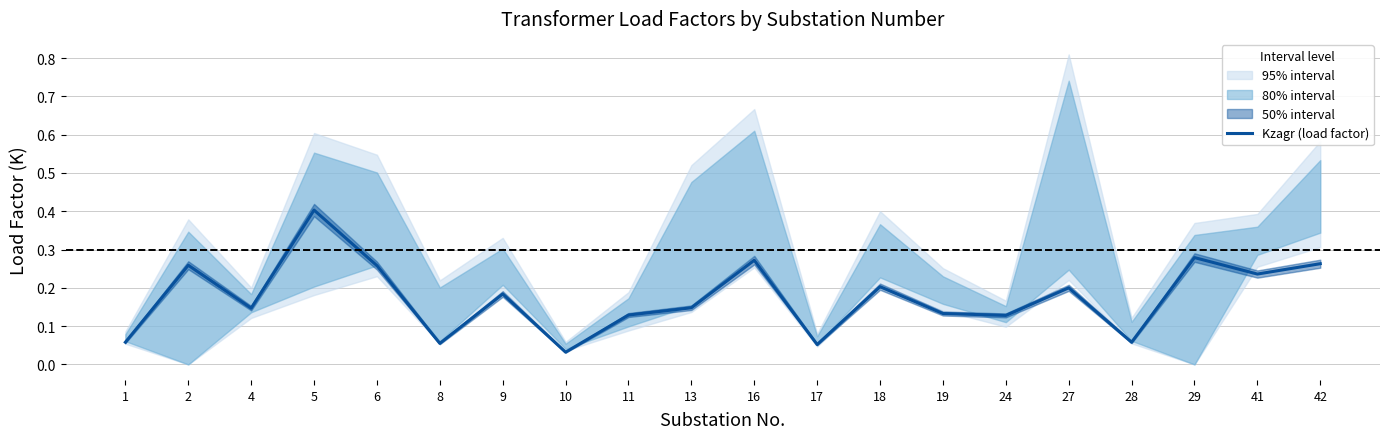

Is it true that the value at 42 is 0.3?

True